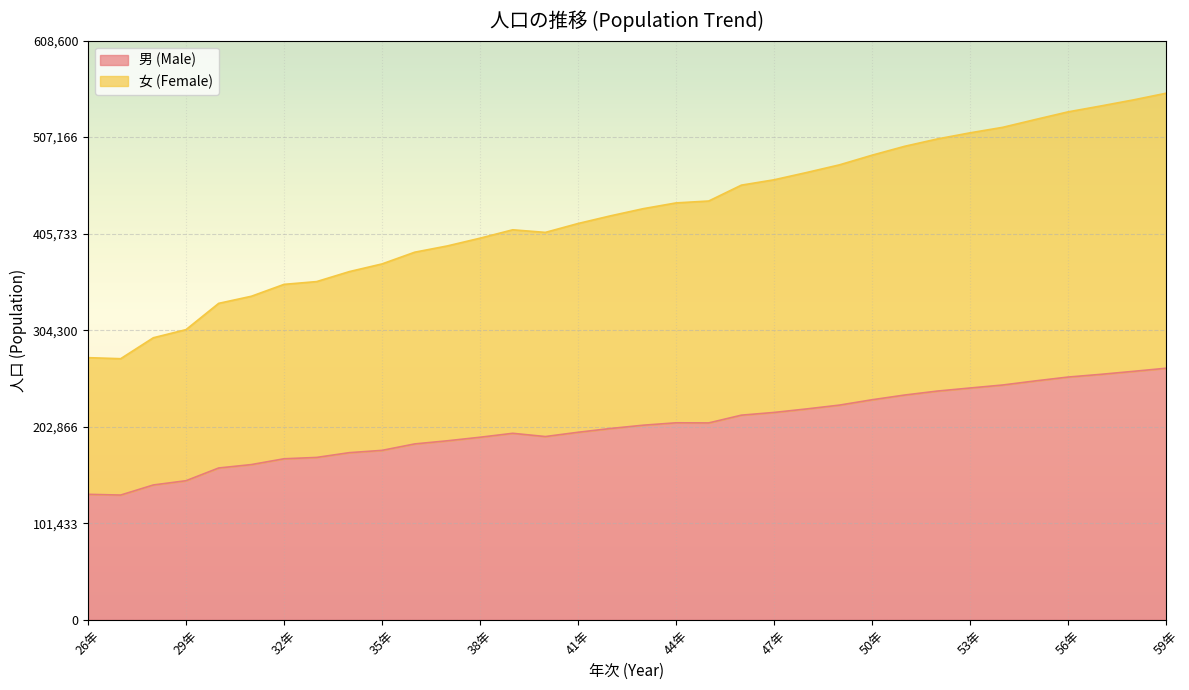

How many interior local valleys does the 男 (Male) series have?

3